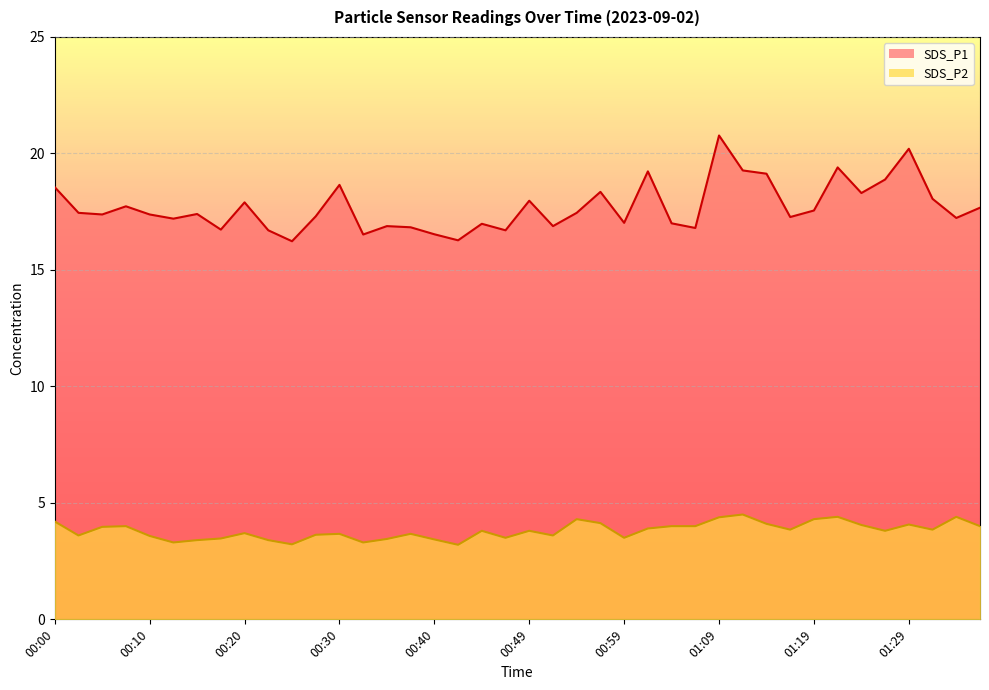

At which label is SDS_P1 closest to 18?

00:49